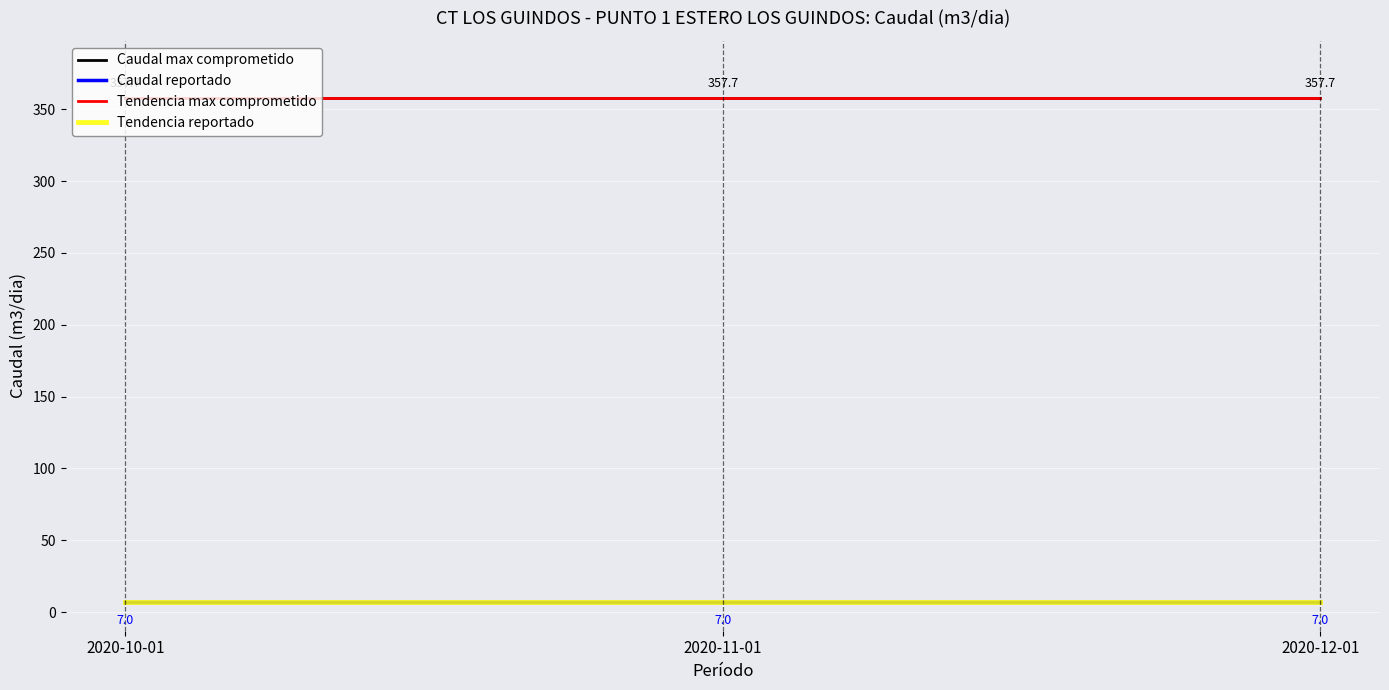

Between 2020-11-01 and 2020-10-01, which is larger?

2020-11-01